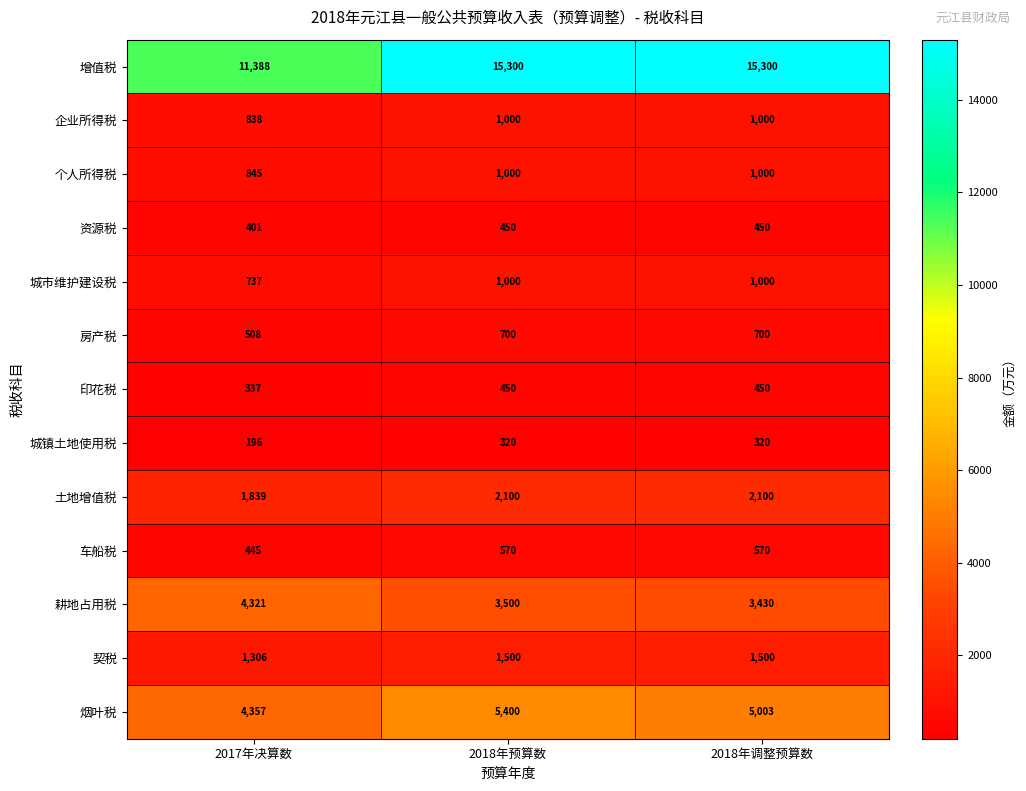

Which series has the largest range (max minus min)?

增值税